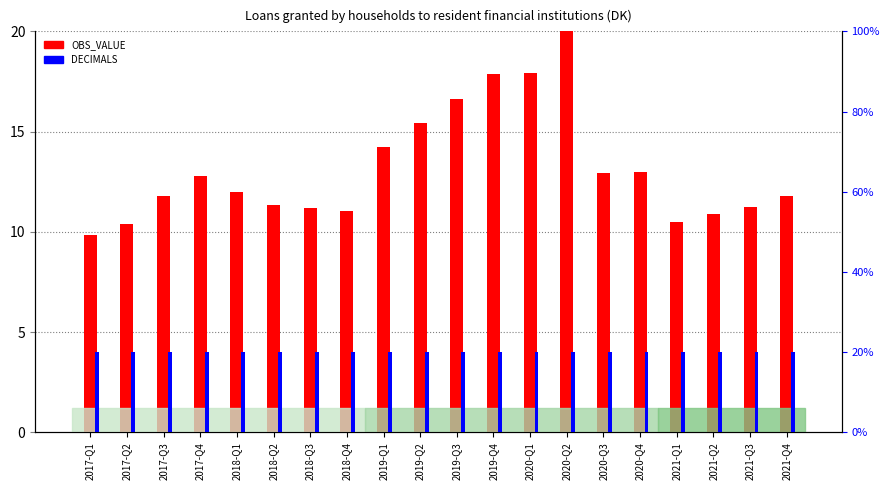

Rank the series by their average value, from lowest to highest.

DECIMALS, OBS_VALUE